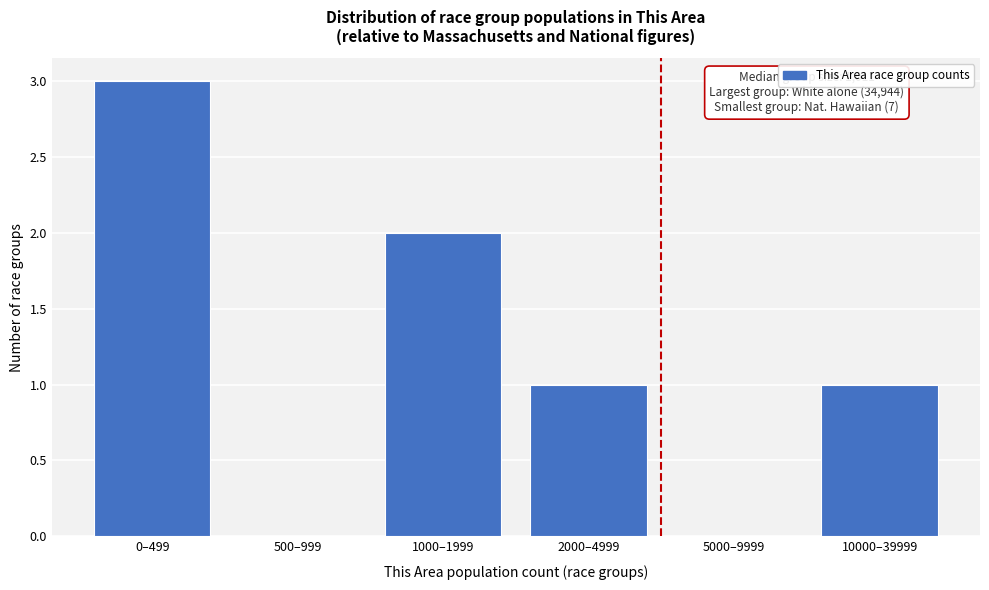

Reading left to right, list all the values displayed in this chart.

0–499=3	500–999=0	1000–1999=2	2000–4999=1	5000–9999=0	10000–39999=1